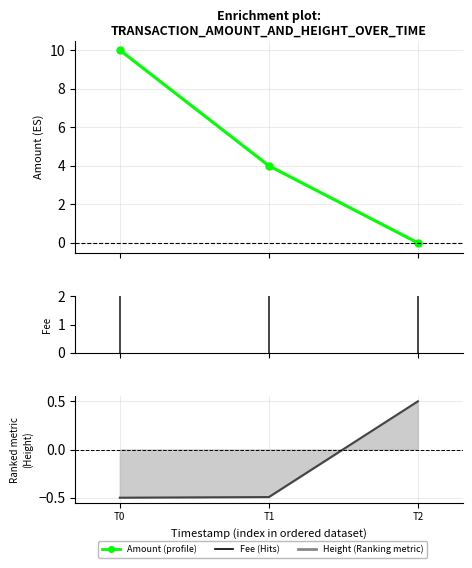

What is the difference between the maximum and minimum values in the Amount series?

10.0